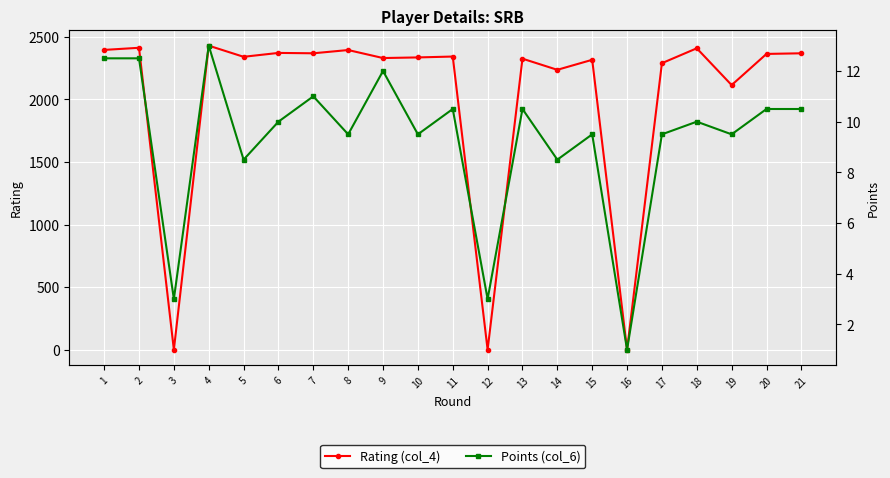

Rank the series at 2 from lowest to highest value.

Points (col_6), Rating (col_4)